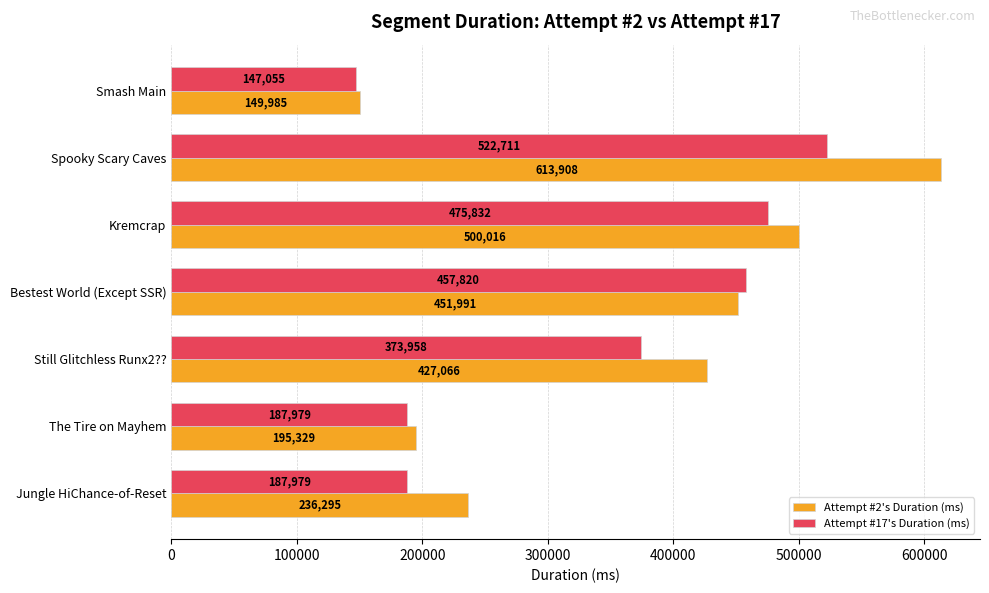

Which series has the largest total across all categories?

Attempt #2's Duration (ms)